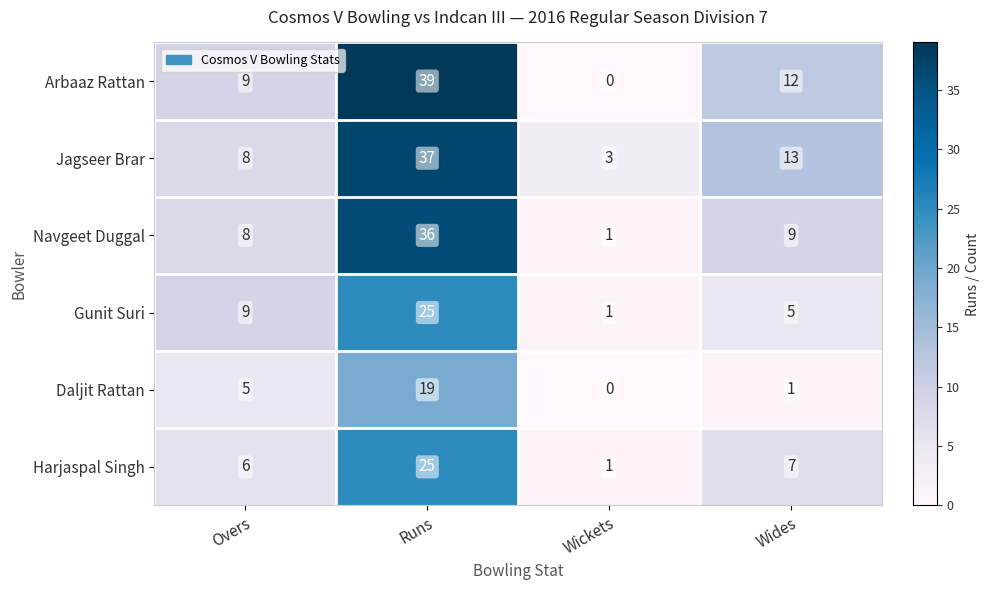

Which series has the largest total across all categories?

Jagseer Brar